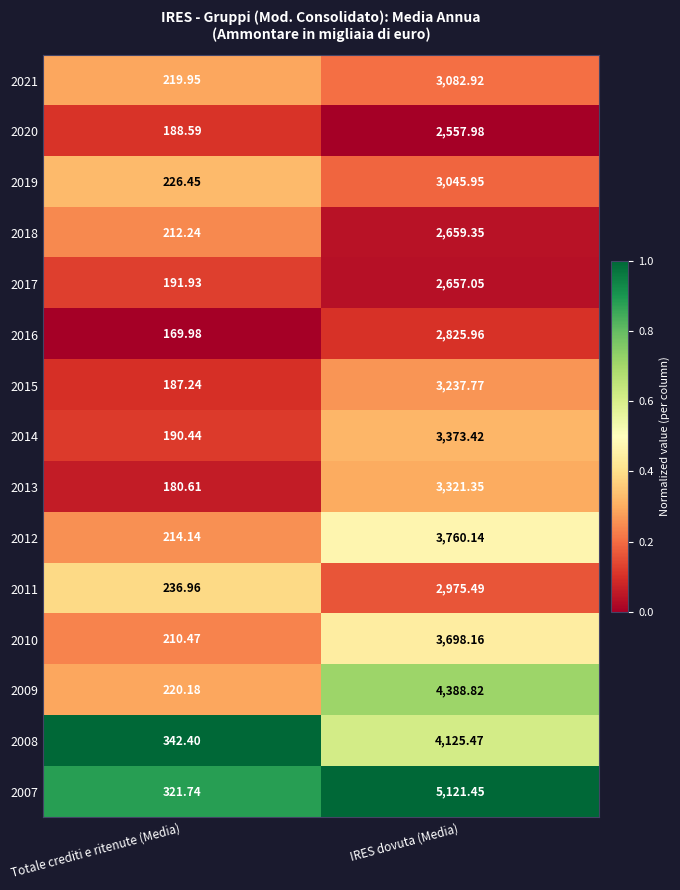

Which series has the largest total across all categories?

2007